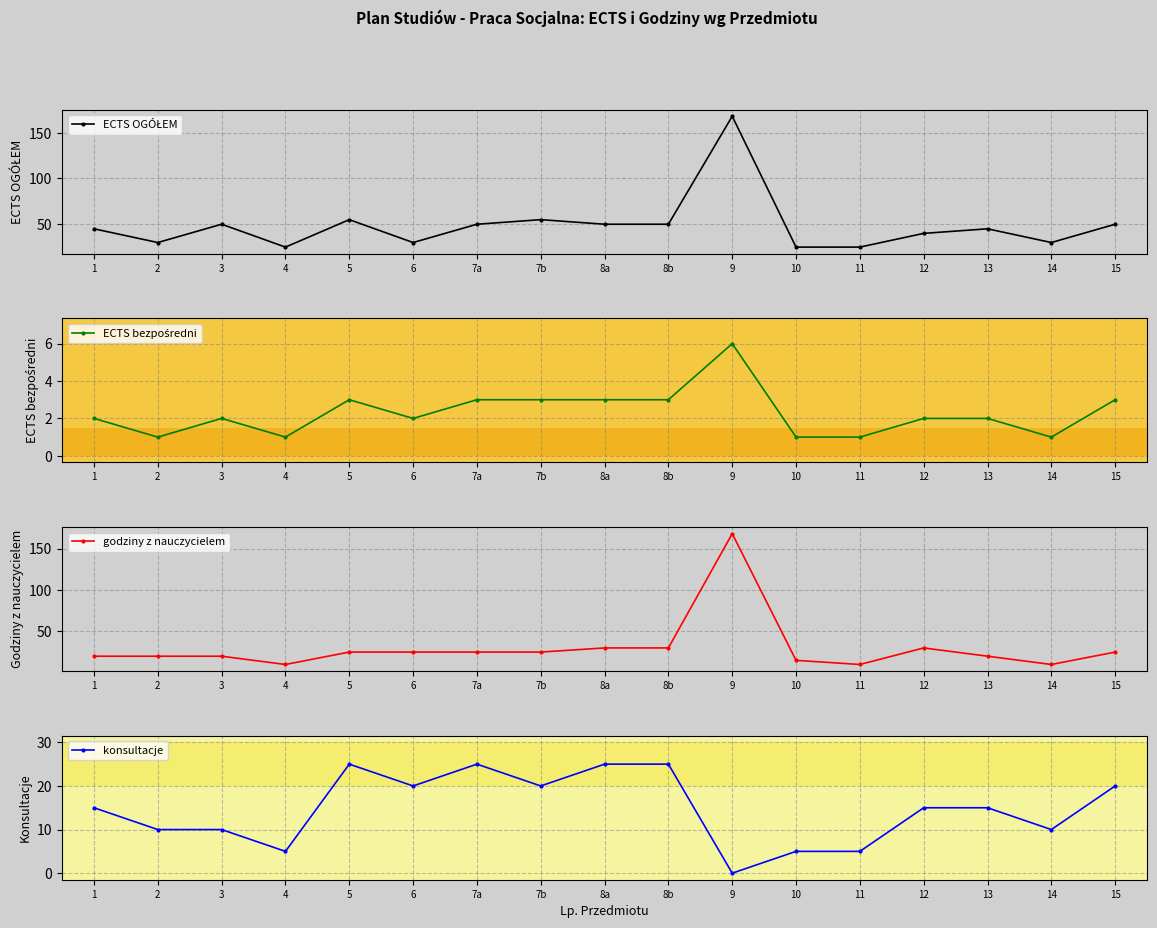

Rank the series at 12 from highest to lowest value.

ECTS OGÓŁEM, godziny z nauczycielem, konsultacje, ECTS bezpośredni